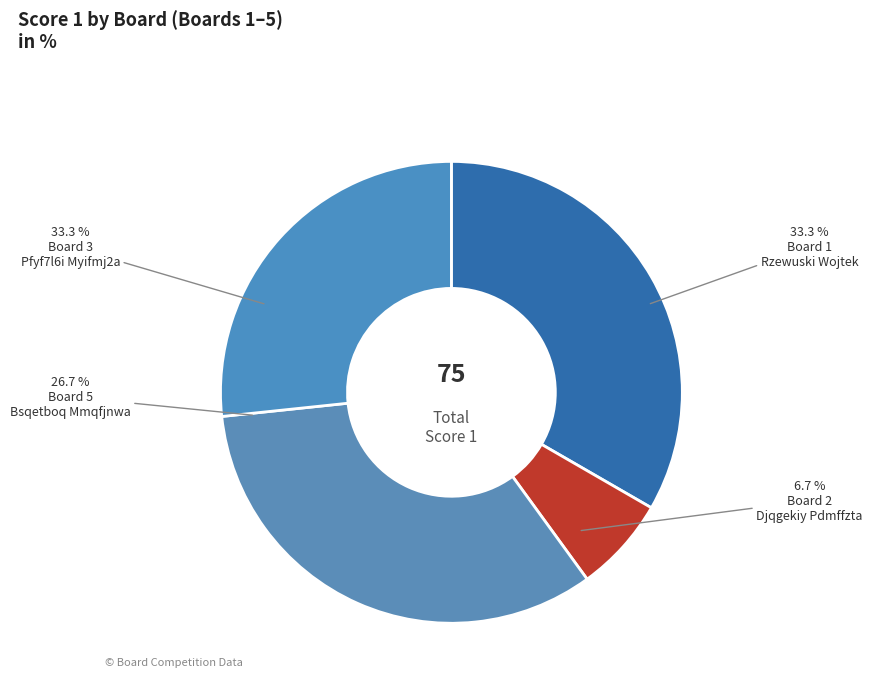

Approximately how many times larger is the value at Board 2
Djqgekiy Pdmffzta compared to Board 1
Rzewuski Wojtek?

0.2